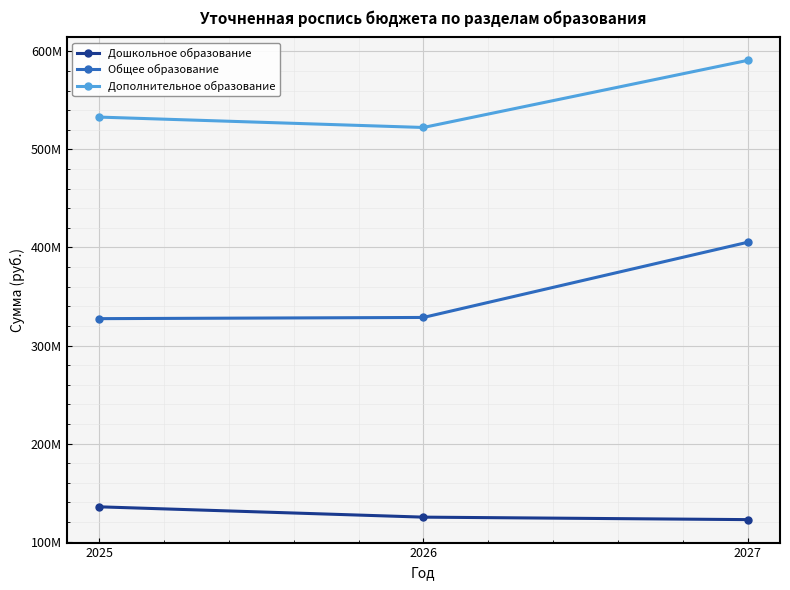

What are all the series names shown in the legend?

Дошкольное образование, Общее образование, Дополнительное образование